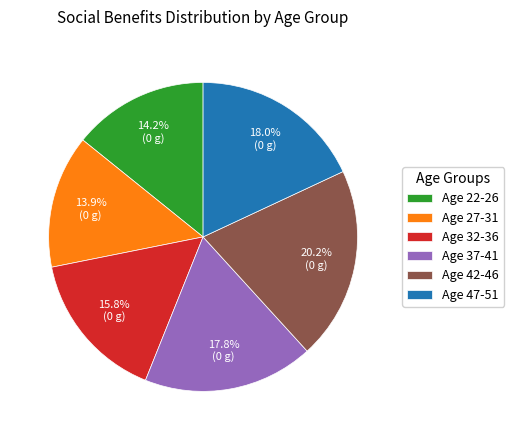

Approximately how many times larger is the value at Age 37-41 compared to Age 32-36?

1.1